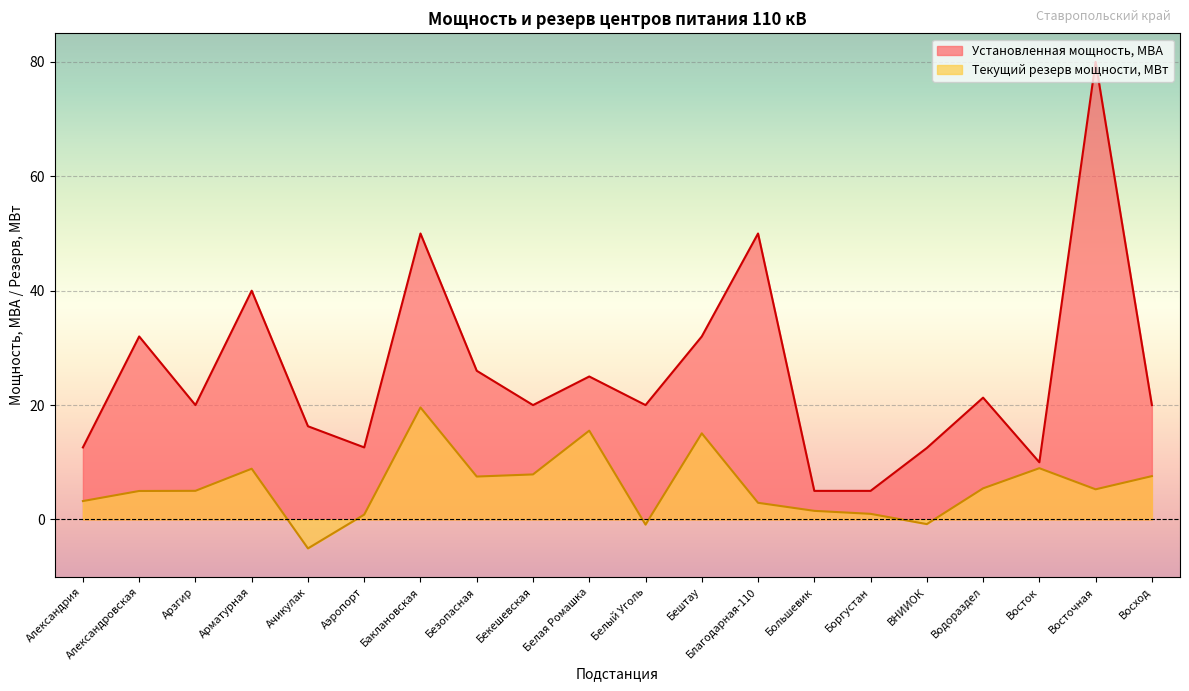

What is the highest value of the Установленная мощность, МВА series?

80.0